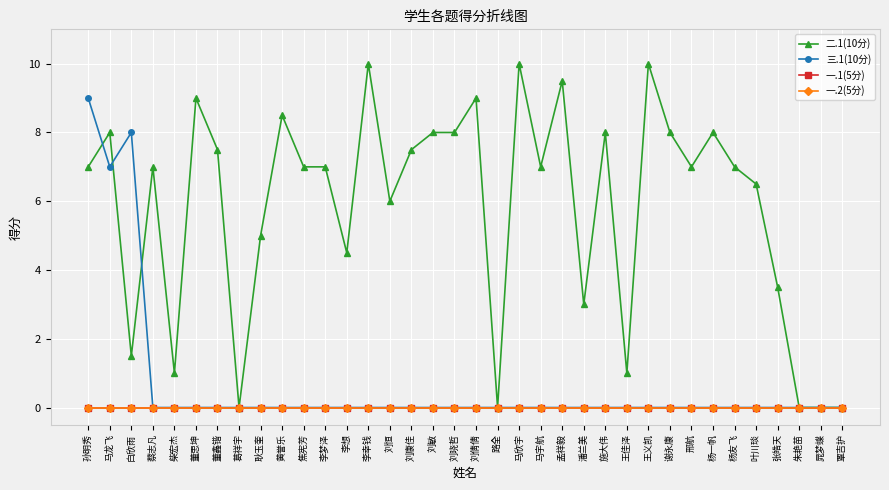

What is the difference between the highest and lowest values at 孟祥毅?

9.5